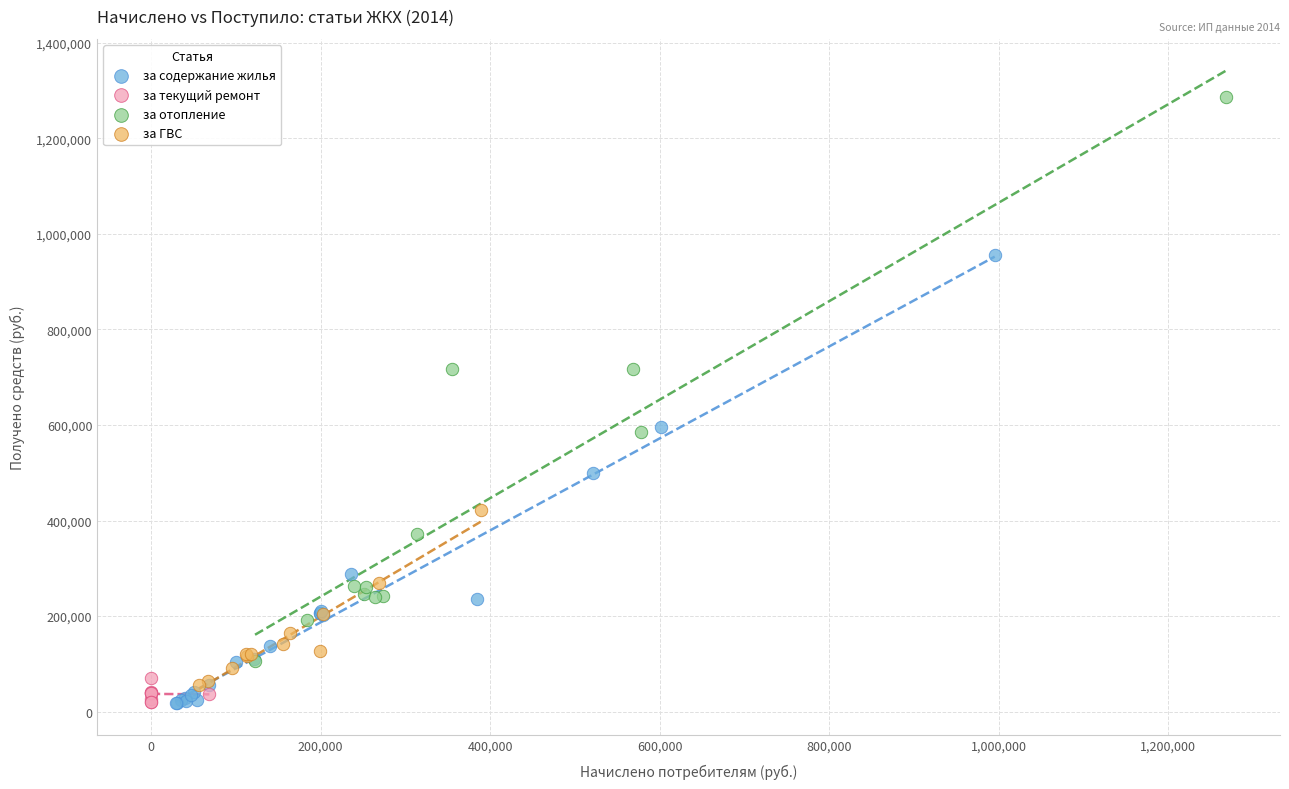

Which series contains the highest Y value?

за отопление